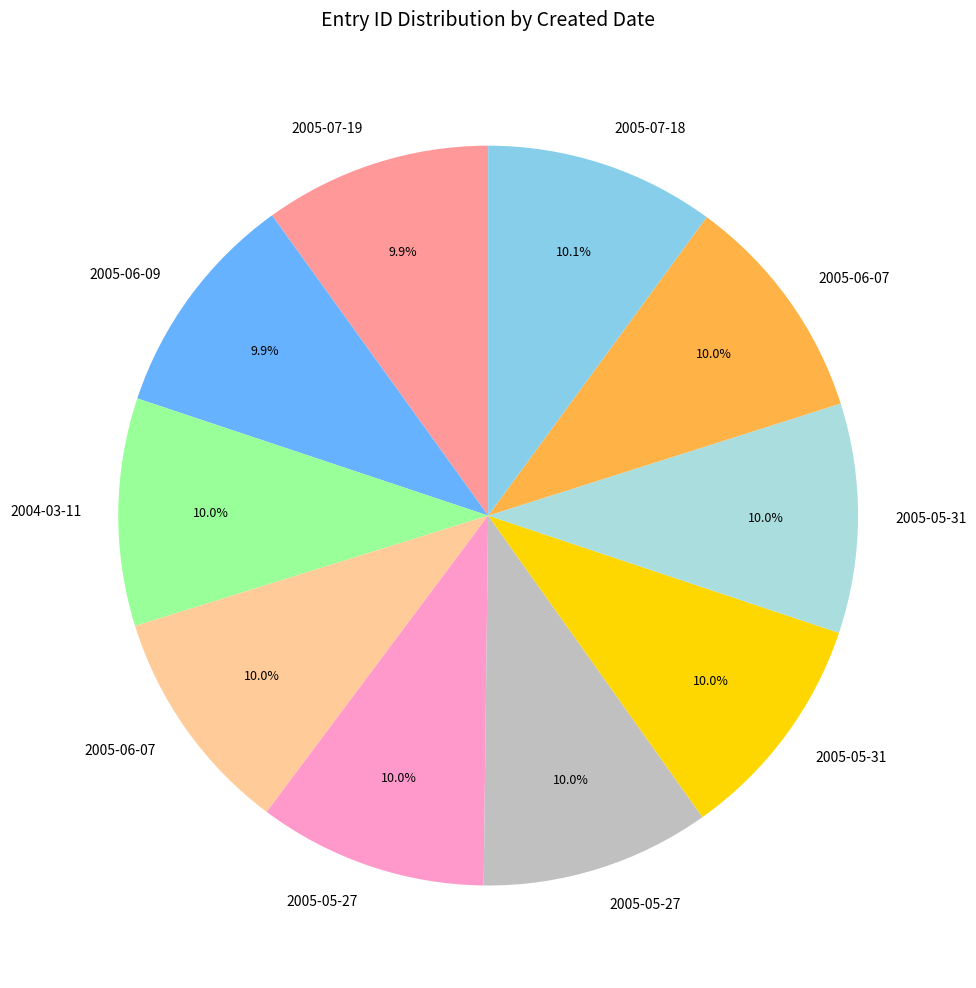

Is there a majority slice in this chart?

No